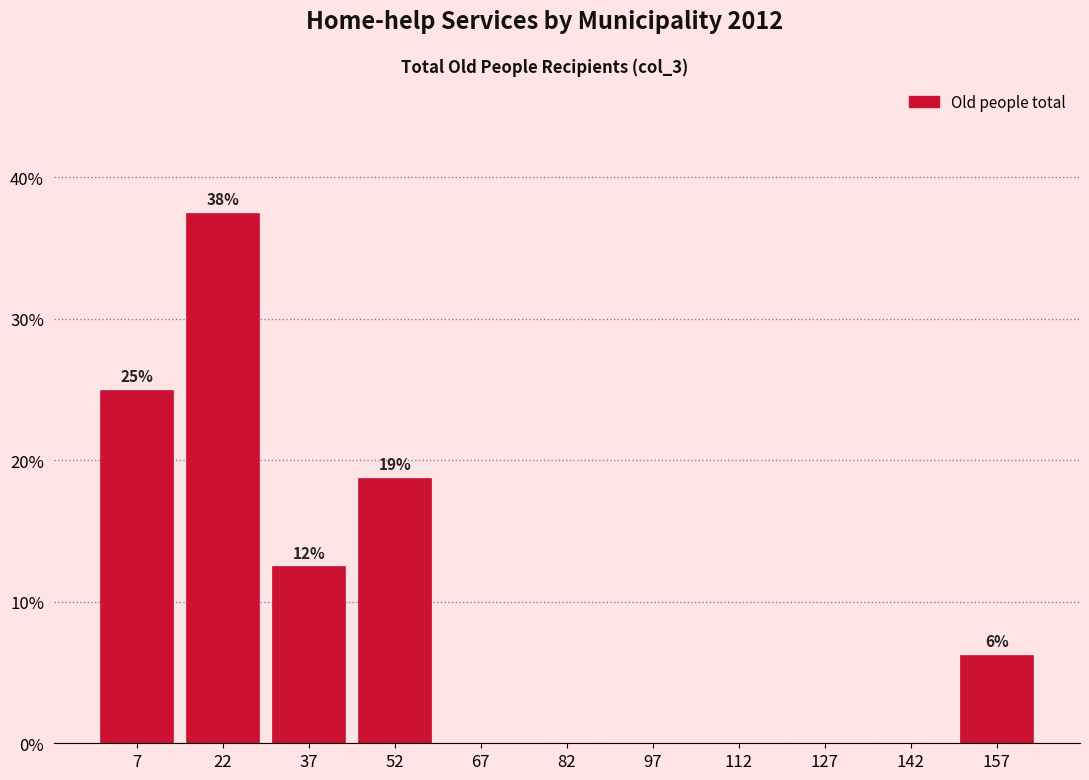

Which range on the x-axis has the tallest bar?

15 to 30